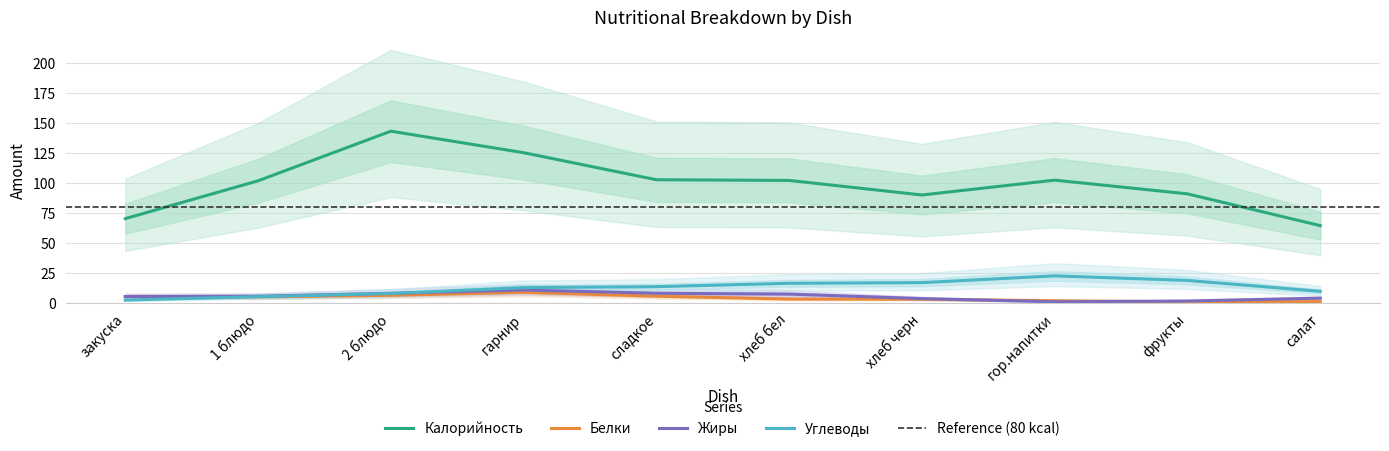

What is the difference between the second highest and minimum values in the Жиры series?

7.1